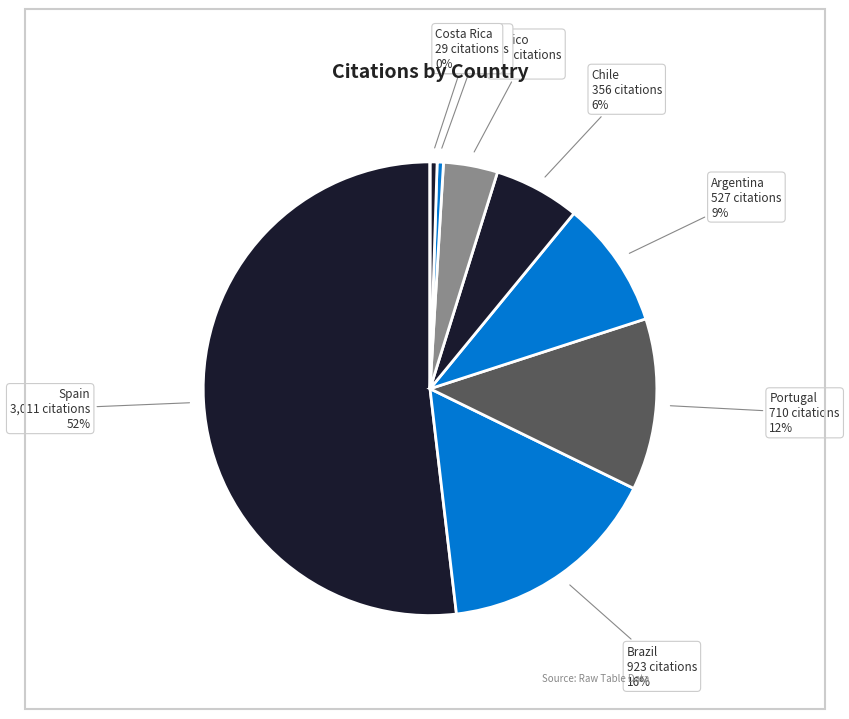

To the nearest percent, what is the average slice percentage?

11%